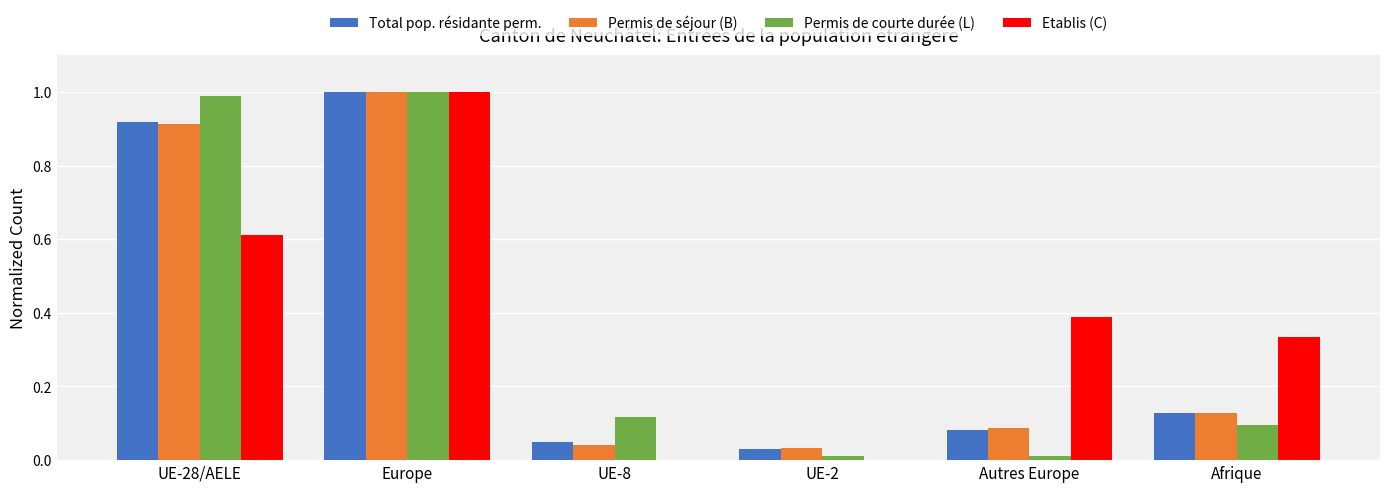

Which category has the highest value in the Etablis (C) series?

Europe